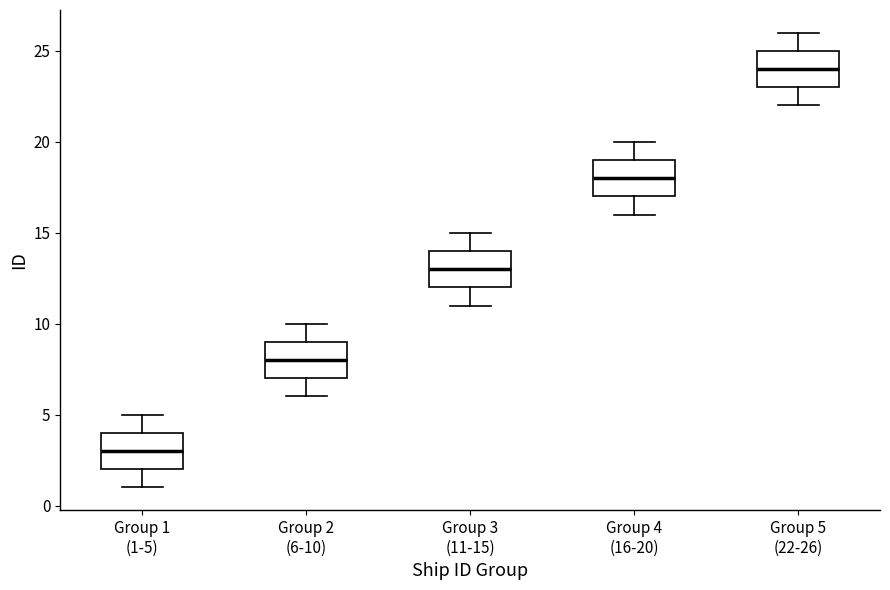

Reading left to right, transcribe this box plot: for each box, give where its median line is, the range the box spans, and where its two whiskers end, as read against the y-axis. The values are not printed on the chart, so give them approximately, as read against the axis.

Group 1 (1-5): median 3, box 2 to 4, whiskers 1 to 5
Group 2 (6-10): median 8, box 7 to 9, whiskers 6 to 10
Group 3 (11-15): median 13, box 12 to 14, whiskers 11 to 15
Group 4 (16-20): median 18, box 17 to 19, whiskers 16 to 20
Group 5 (22-26): median 24, box 23 to 25, whiskers 22 to 26